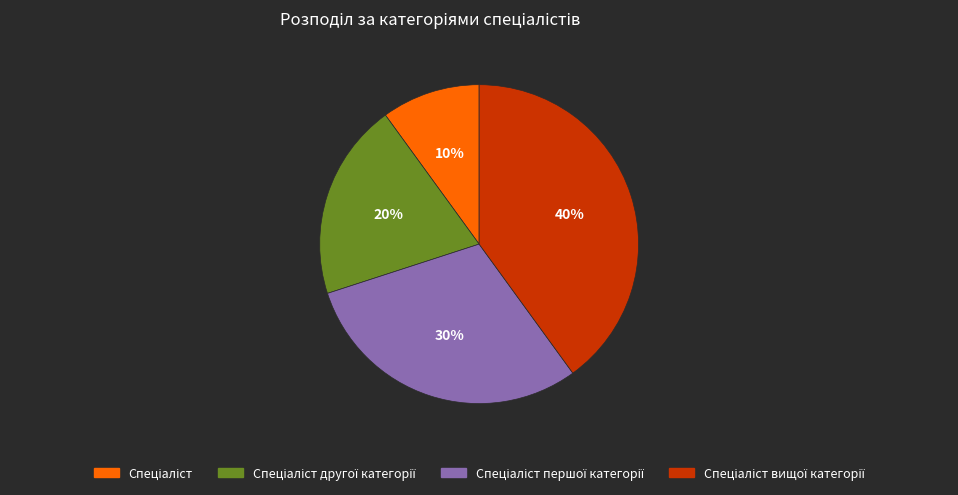

Is there any slice that represents more than half of the pie?

No